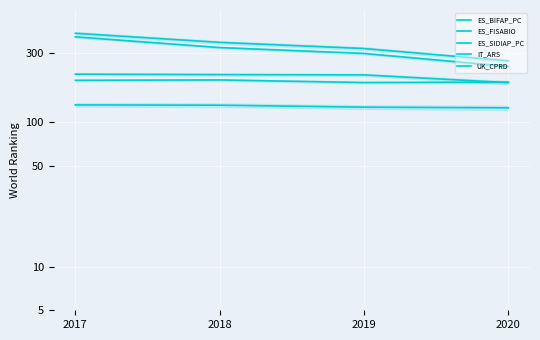

What is the difference between the maximum and minimum values in the ES_FISABIO series?

147.0